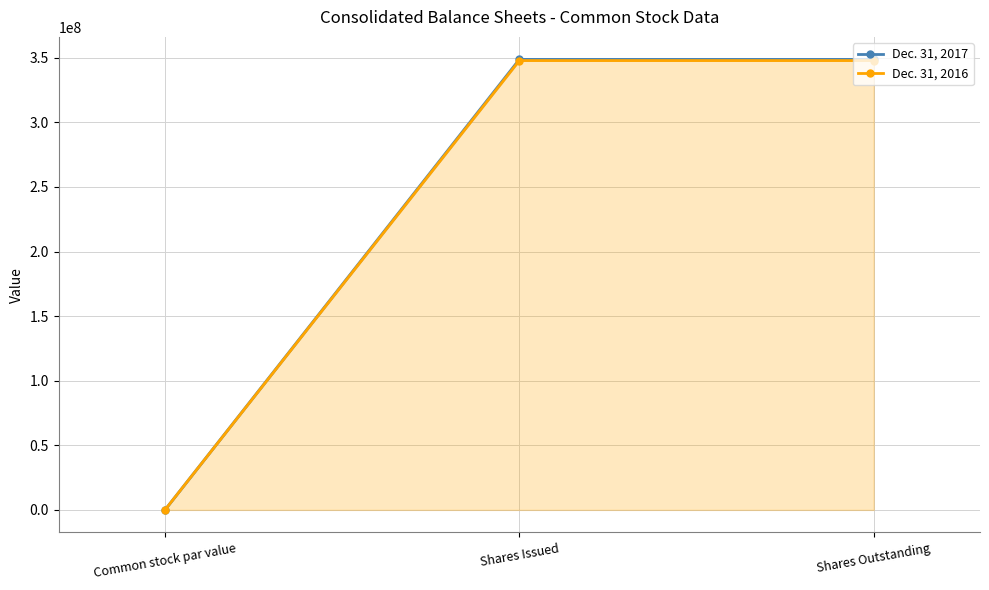

Reading left to right, list all the values displayed in this chart.

Dec. 31, 2017: 0	348708567	348708567
Dec. 31, 2016: 0	347821606	347821606